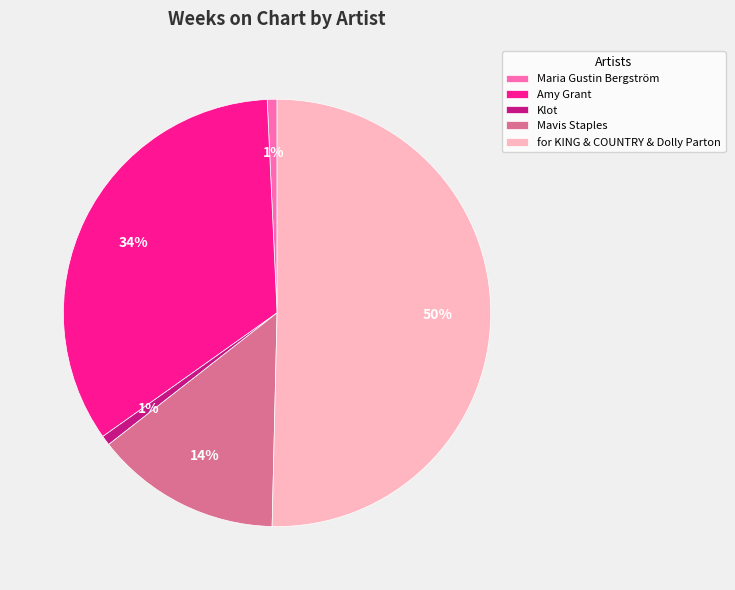

How many slices are in this pie chart?

5